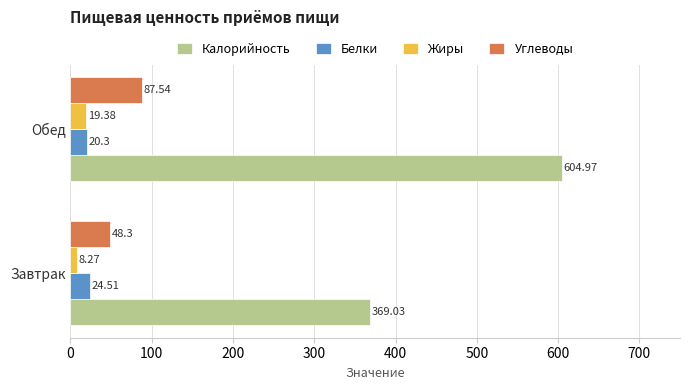

Where is Белки nearest to the value 22?

Обед